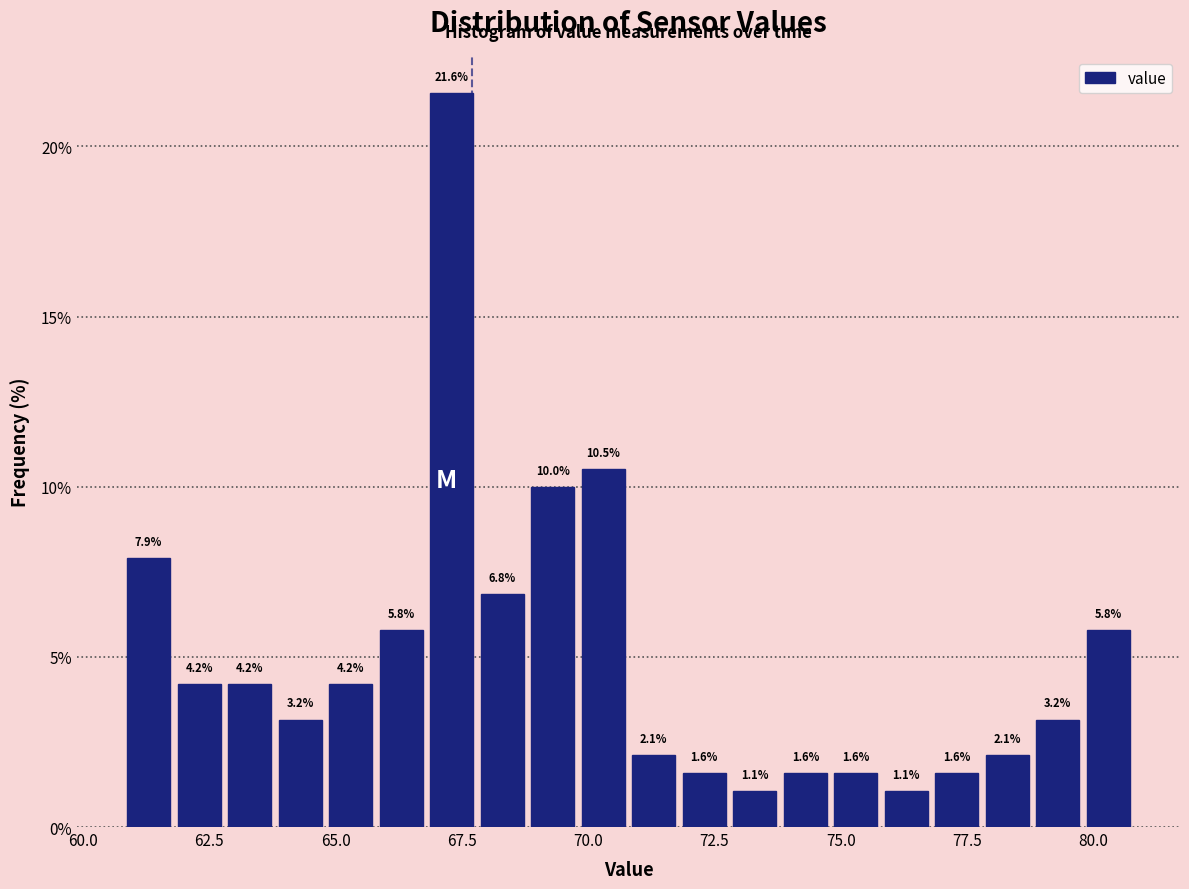

Read against the x-axis, roughly where is the centre of the tallest bar?

67.5